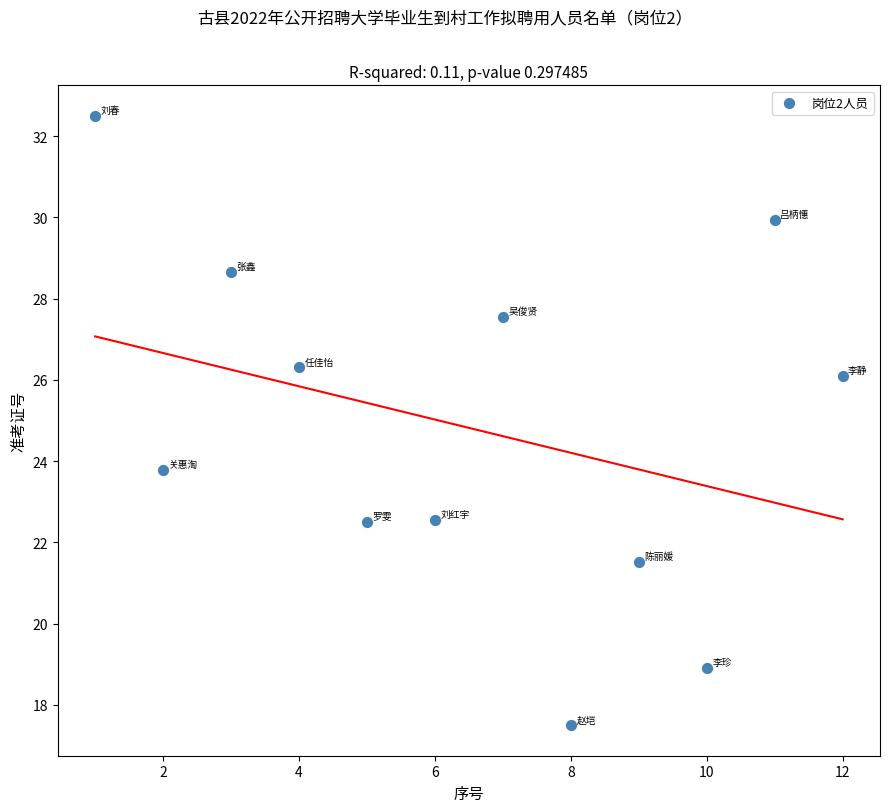

What is the range of Y values (max minus min)?

15.0